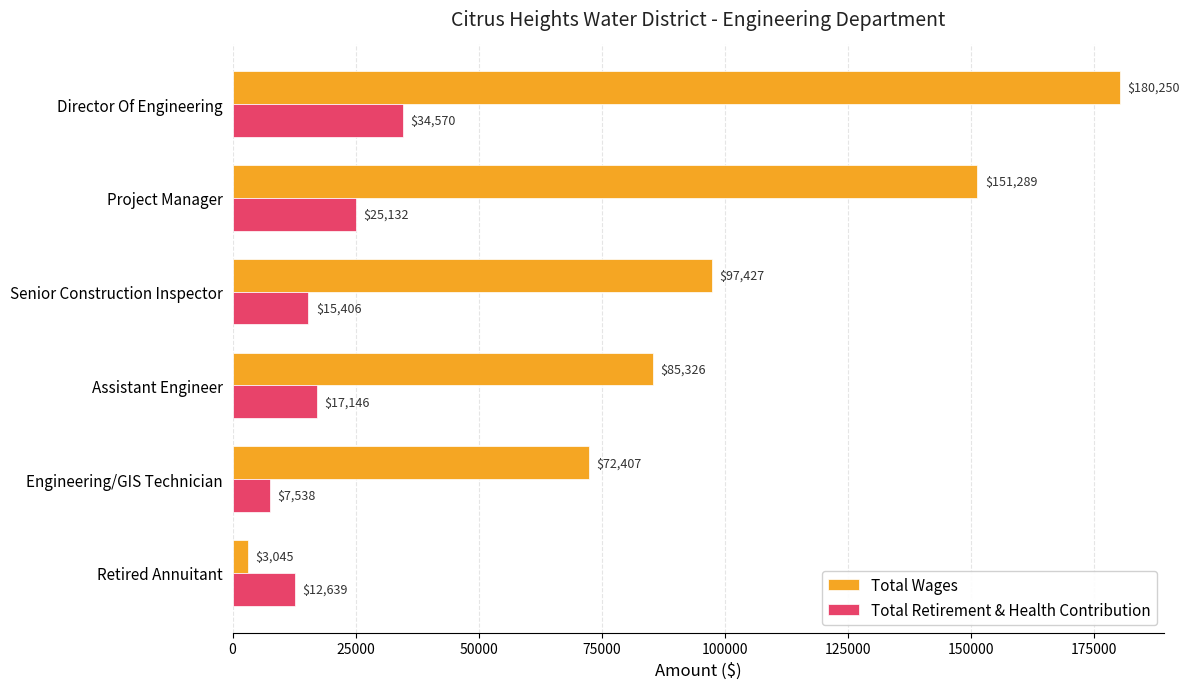

List the labels in order of Total Retirement & Health Contribution value, smallest first.

Engineering/GIS Technician, Retired Annuitant, Senior Construction Inspector, Assistant Engineer, Project Manager, Director Of Engineering